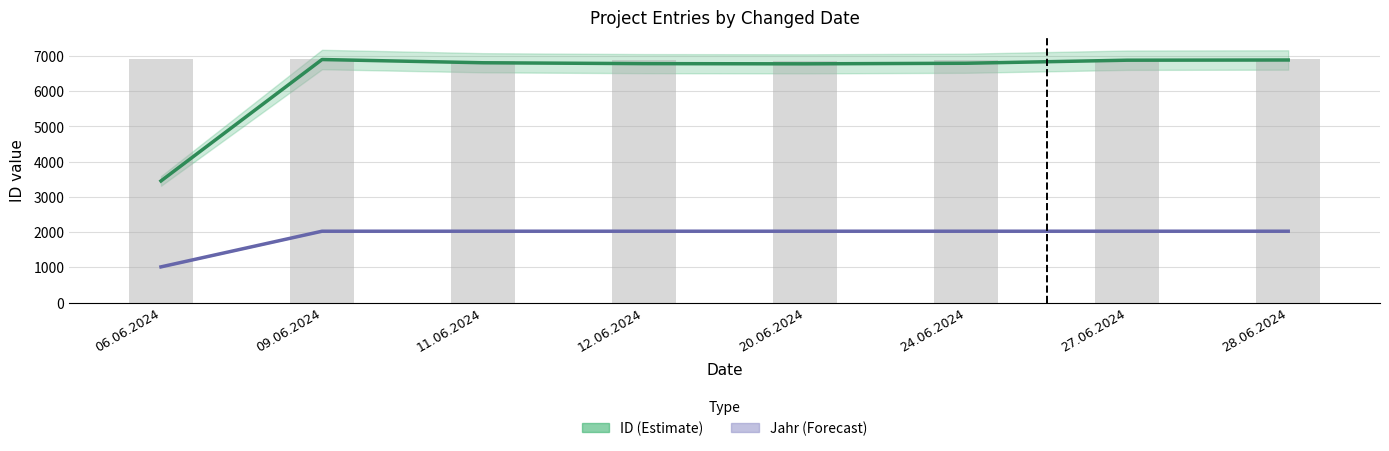

What are all the series names shown in the legend?

ID (Estimate), Jahr (Forecast)